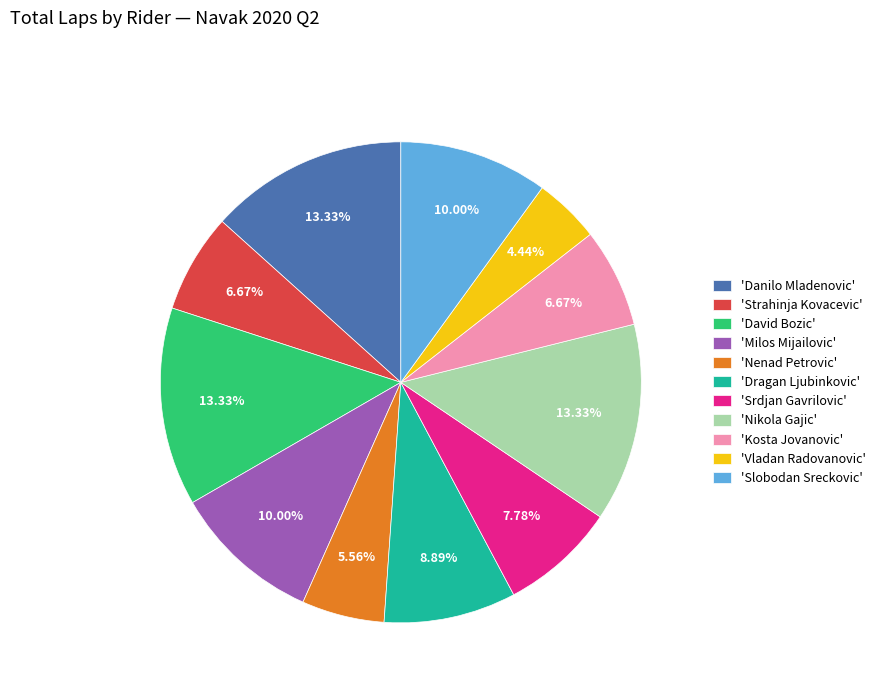

Approximately how many times larger is the value at 'David Bozic' compared to 'Dragan Ljubinkovic'?

1.5